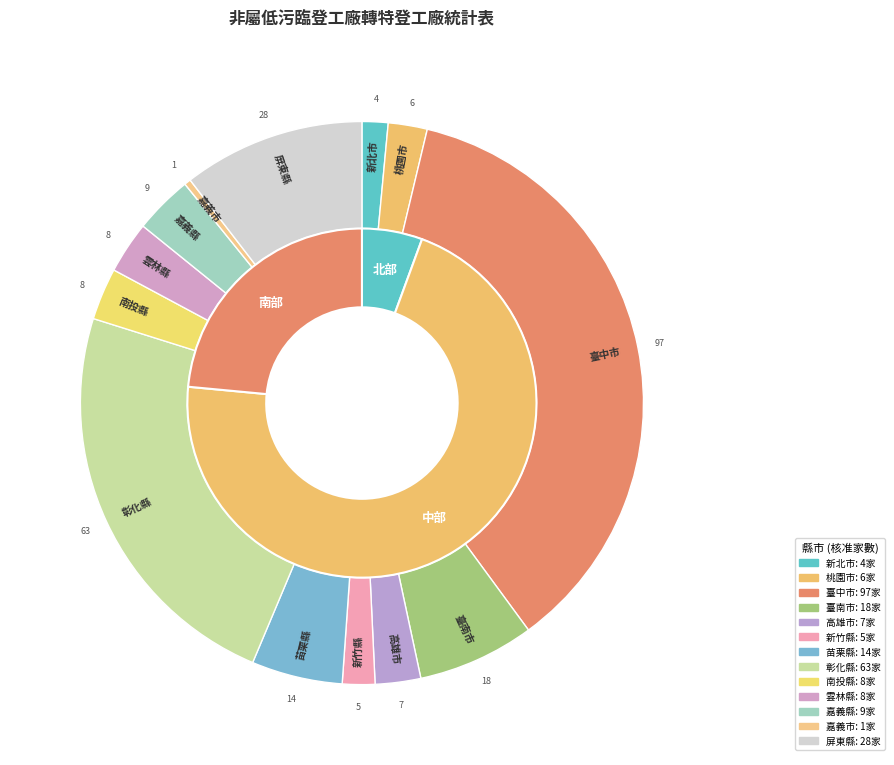

Rank the categories by value from highest to lowest.

臺中市, 彰化縣, 屏東縣, 臺南市, 苗栗縣, 嘉義縣, 南投縣, 雲林縣, 高雄市, 桃園市, 新竹縣, 新北市, 嘉義市